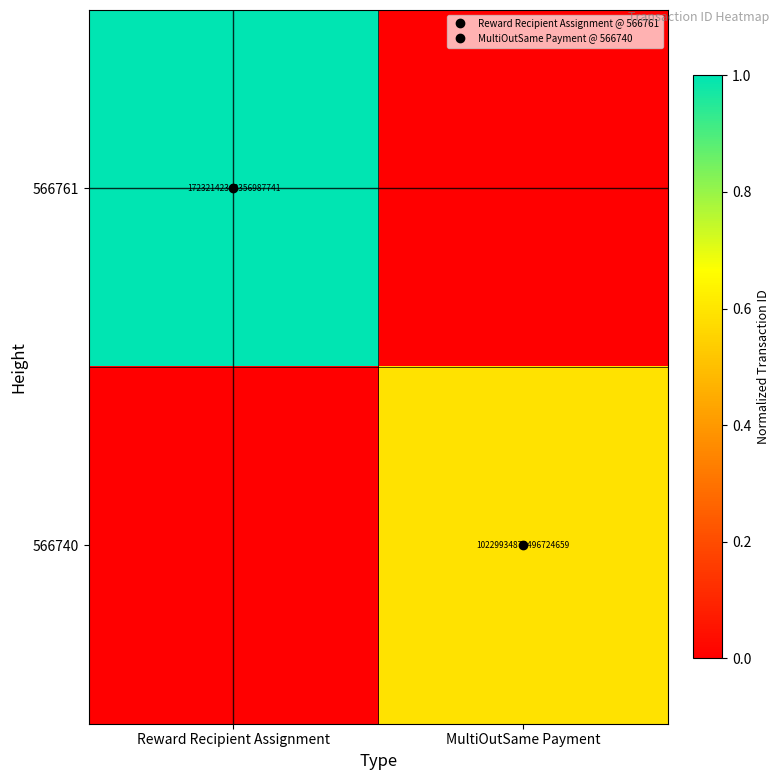

What is the maximum value shown in the chart?

1.0